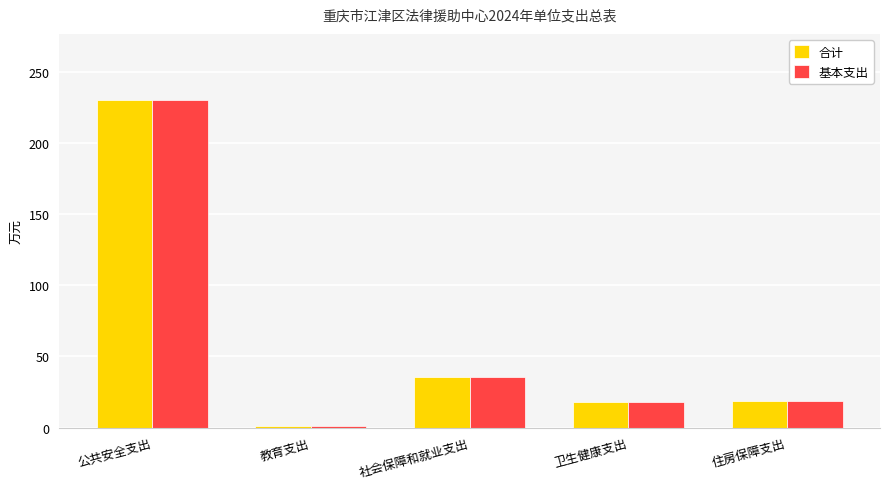

What is the sum of all 合计 values?

303.6